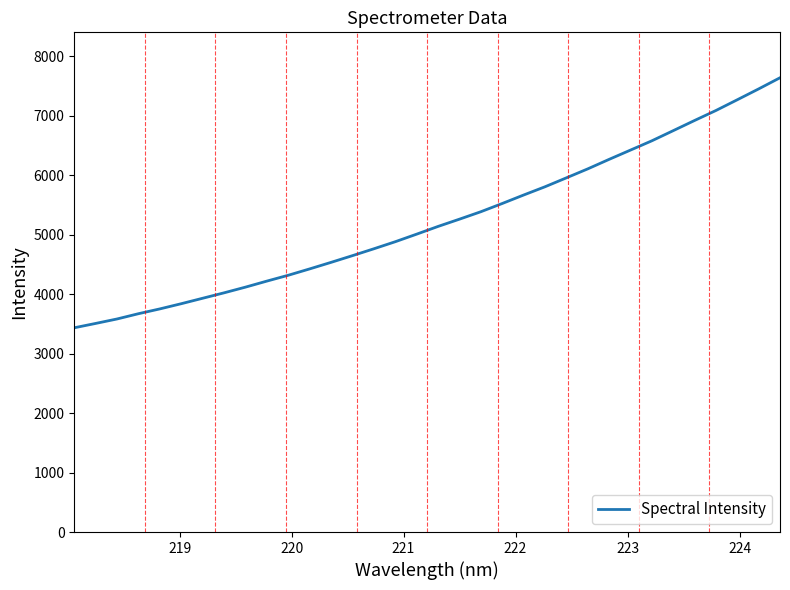

What is the difference between the maximum and minimum values?

4202.2